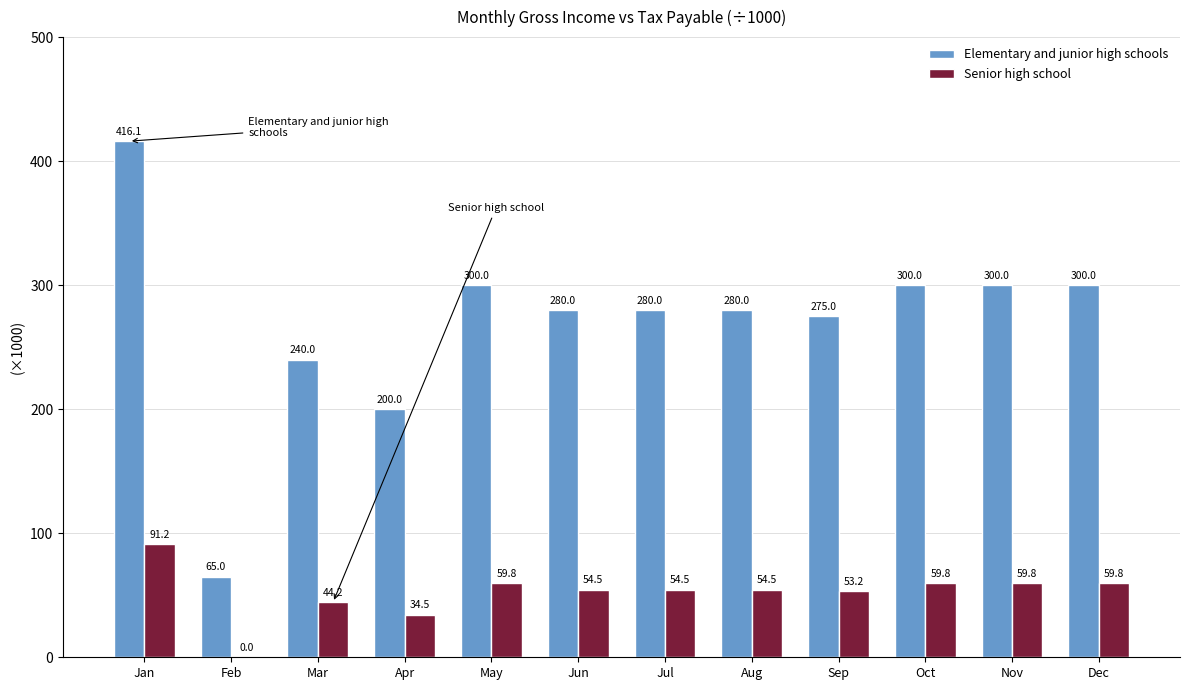

What is the difference between the Senior high school values at Jun and Feb?

54.5